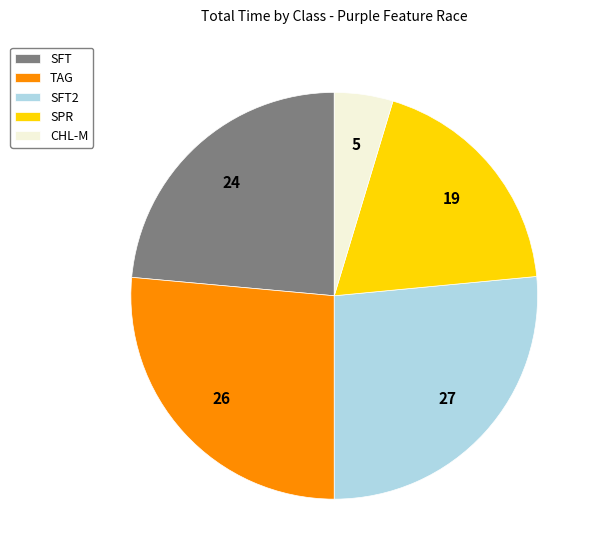

Is it true that SFT2 is 39% of the pie?

False